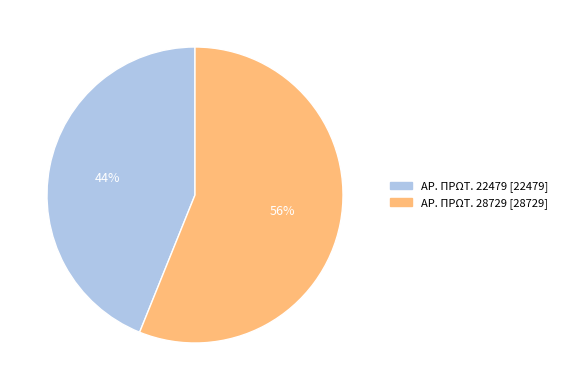

To the nearest percent, what is the average slice percentage?

50%